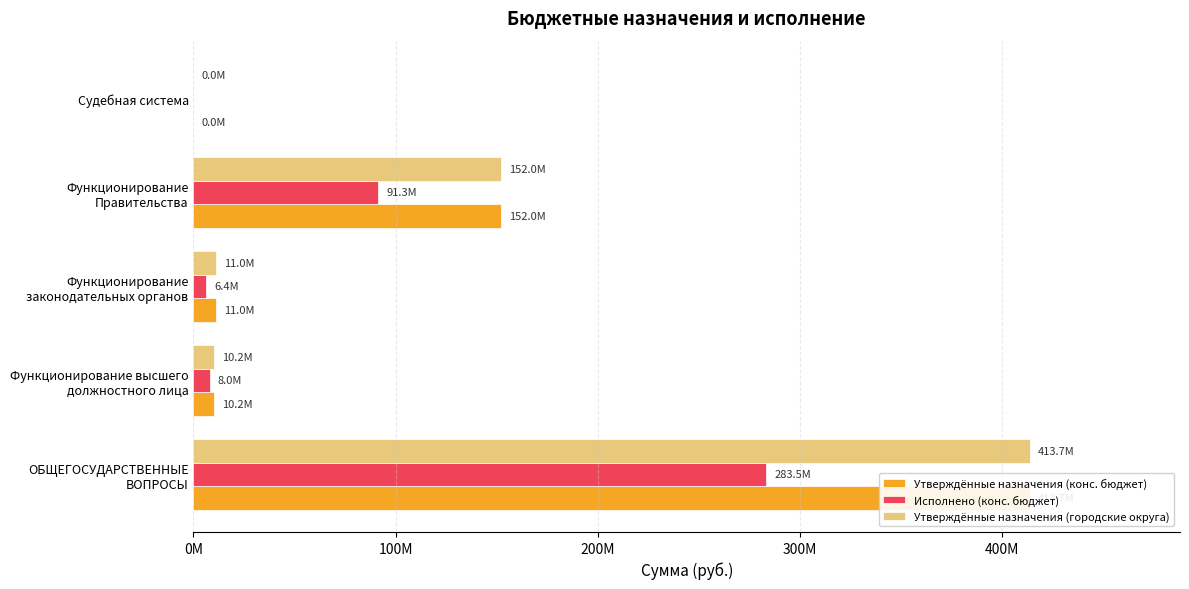

What are all the series names shown in the legend?

Утверждённые назначения (конс. бюджет), Исполнено (конс. бюджет), Утверждённые назначения (городские округа)